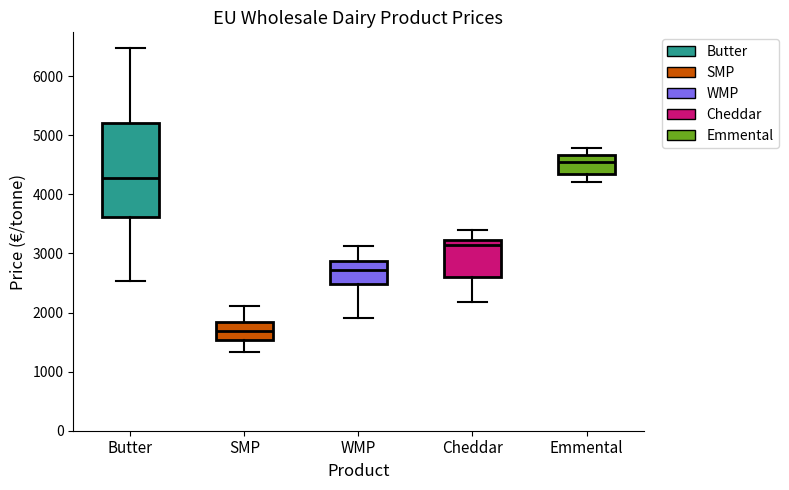

Which box is the tallest, from its lower edge to its upper edge?

Butter